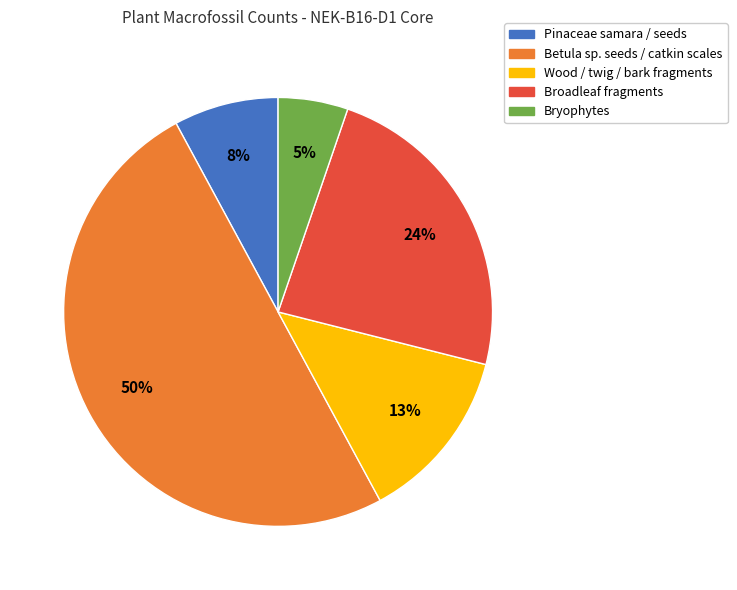

To the nearest percent, what is the average slice percentage?

20%